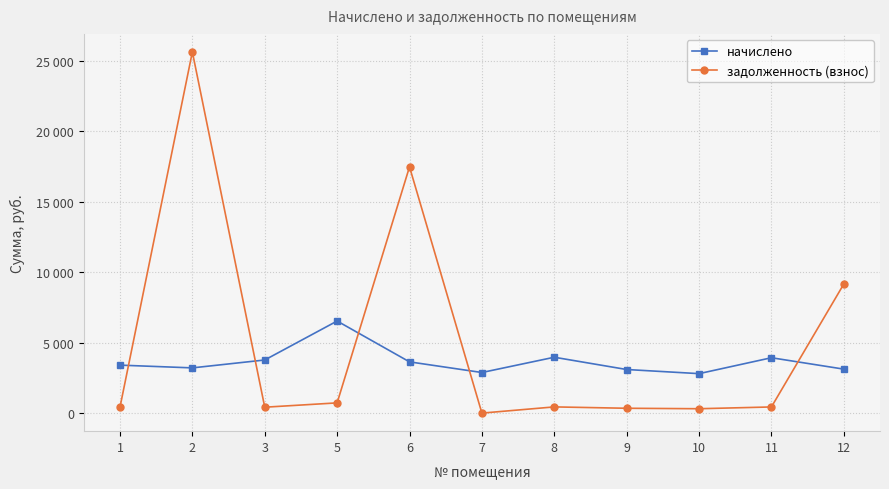

What is the sum of the начислено values at 11 and 2?

7133.0